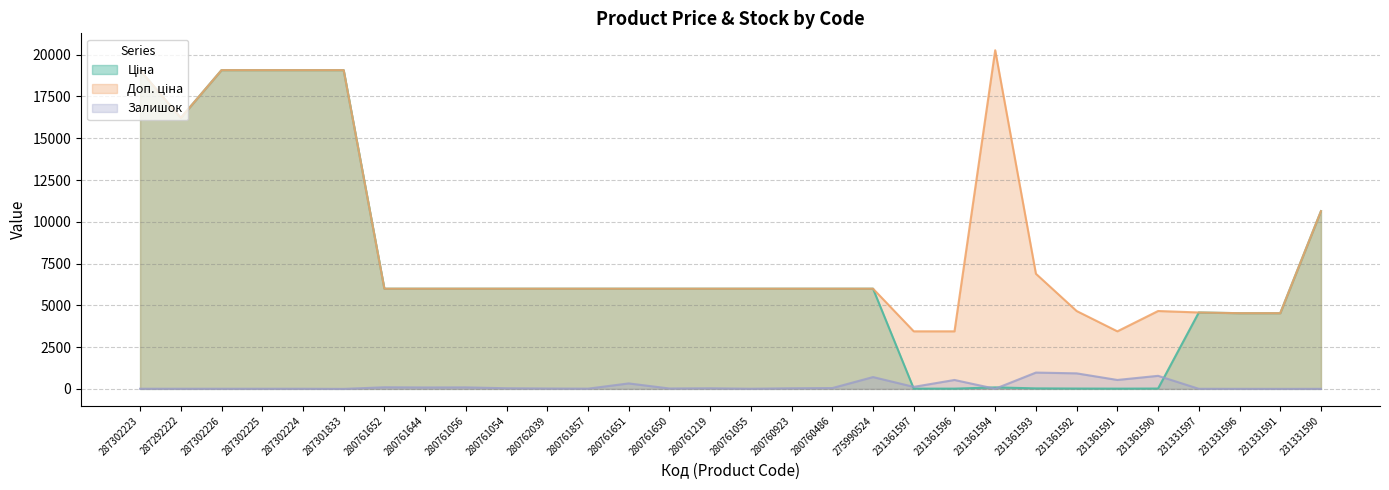

Does the chart display data point markers on the line(s)?

No